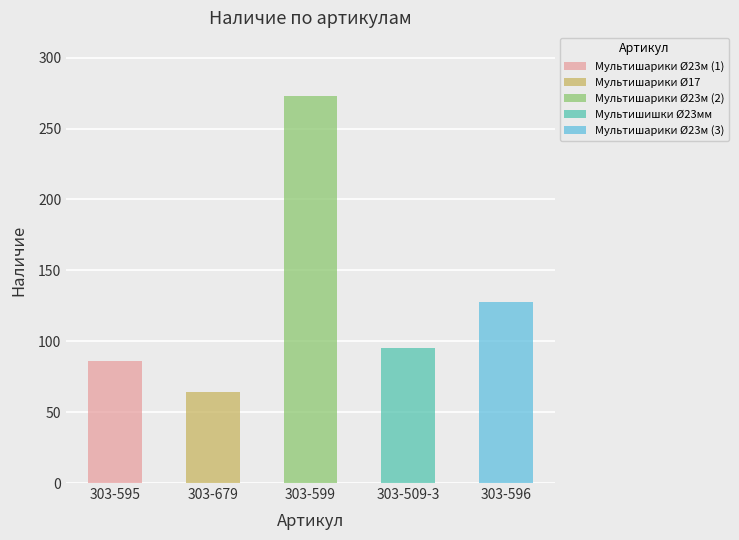

What is the value of the 3rd bar from the left?

273